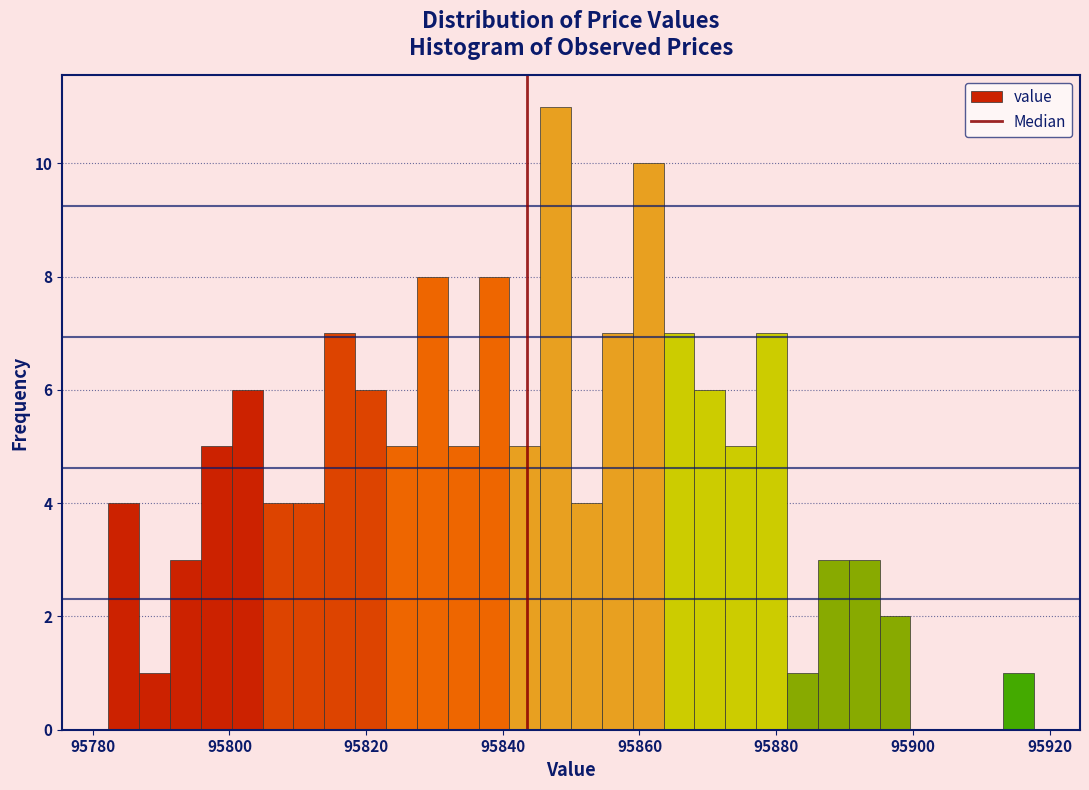

Read against the x-axis, roughly where is the centre of the tallest bar?

95848